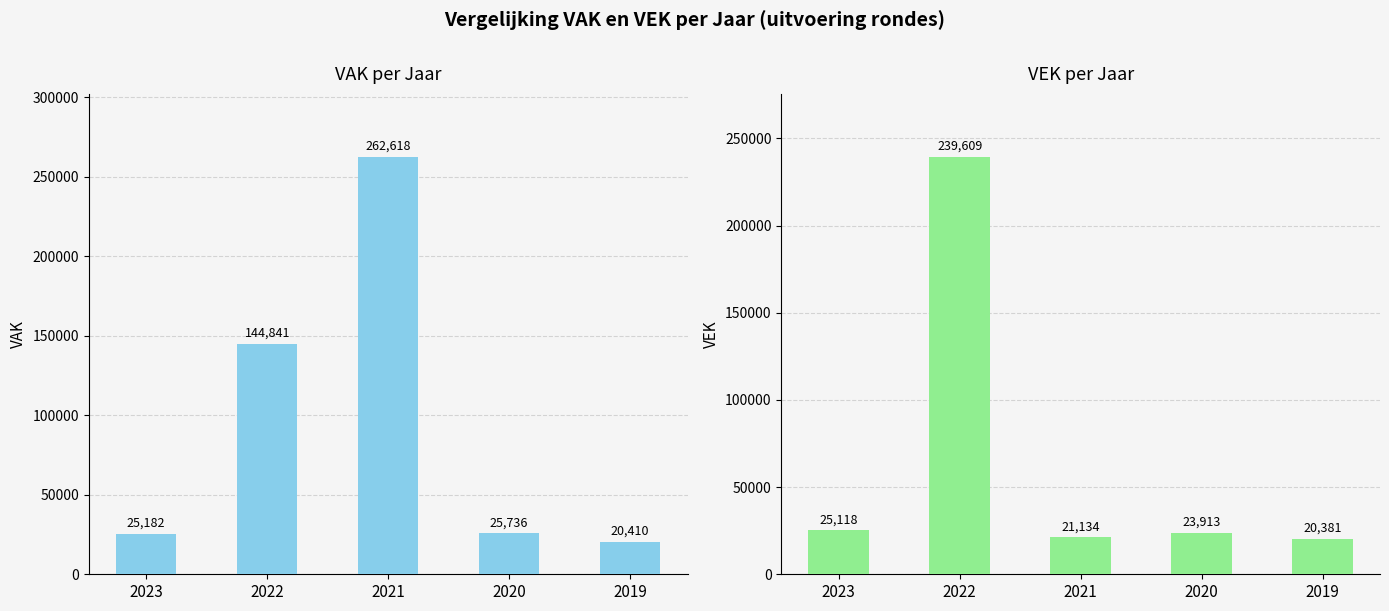

What is the value of the VAK bar at the 3rd from the left?

262618